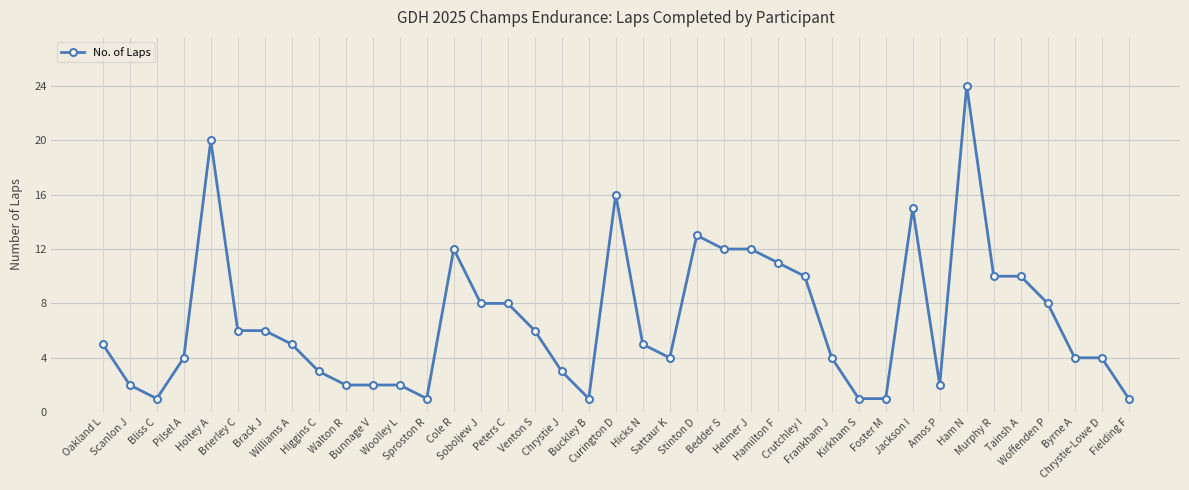

True or false: the data shows 15 at Jackson I.

True